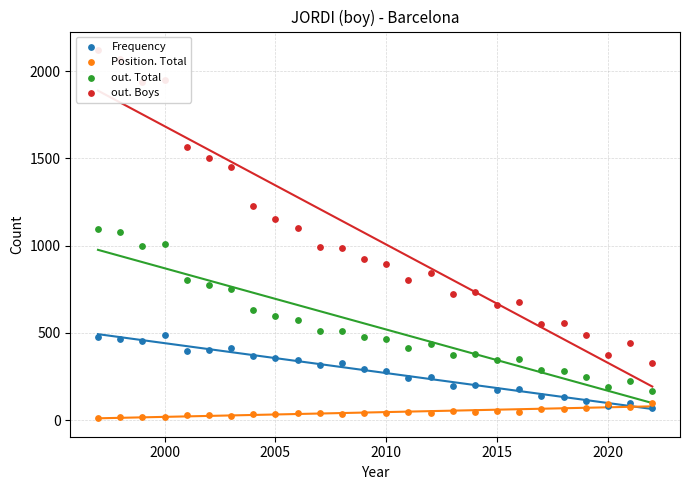

What are all the series names shown in the legend?

Frequency, Position. Total, out. Total, out. Boys